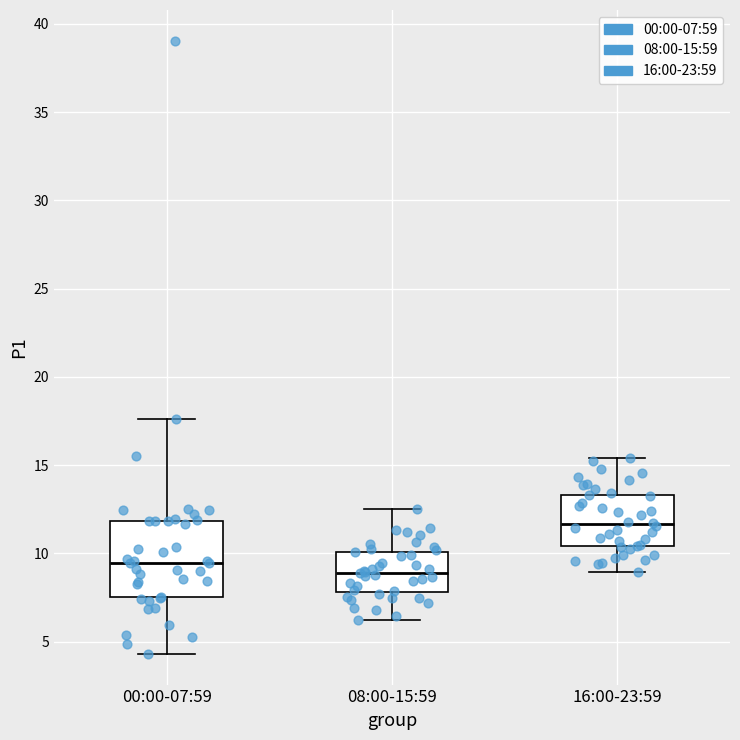

Which box's median line is the highest?

16:00-23:59